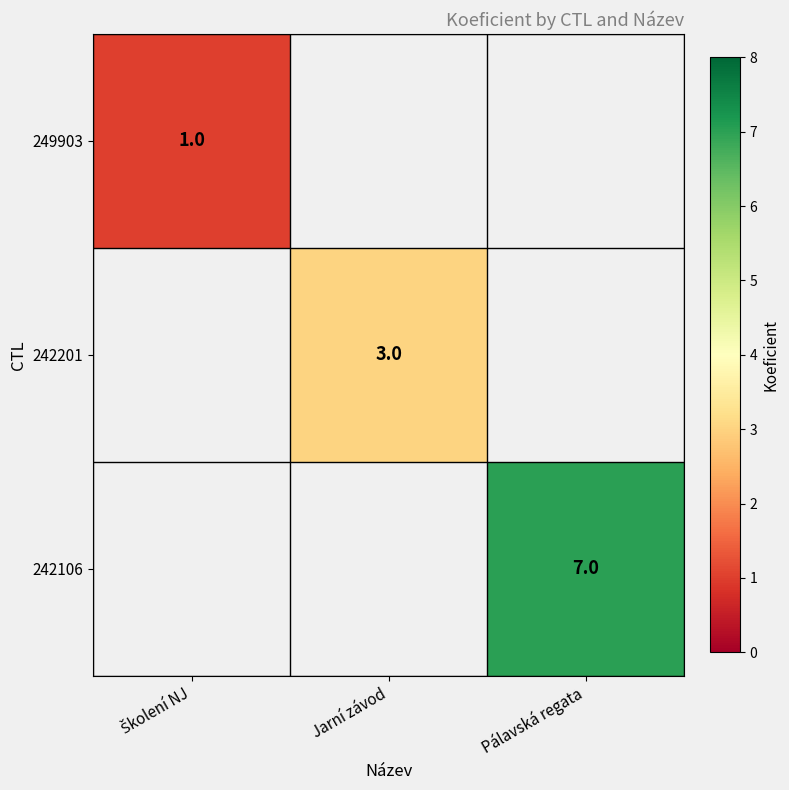

Is it true that 242106 equals 10 at Pálavská regata?

False